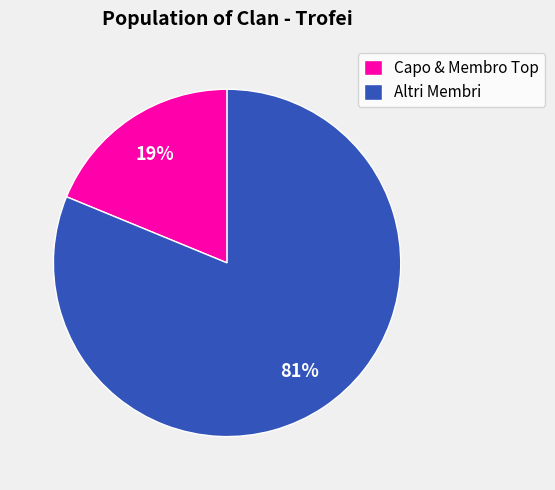

How many slices are in this pie chart?

2